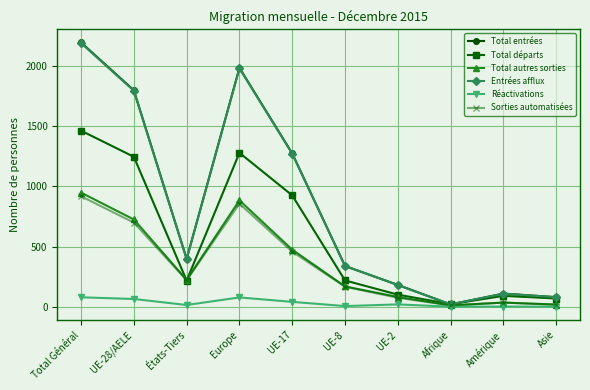

At which label does Sorties automatisées reach its peak?

Total Général